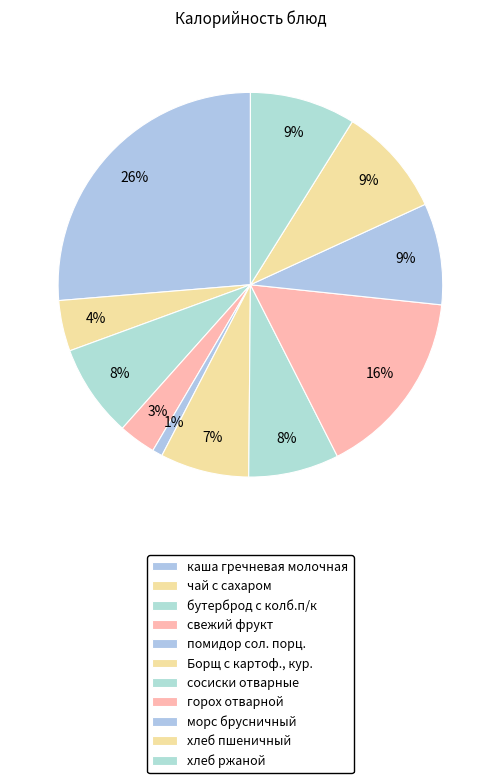

True or false: свежий фрукт accounts for 3% of the total.

True